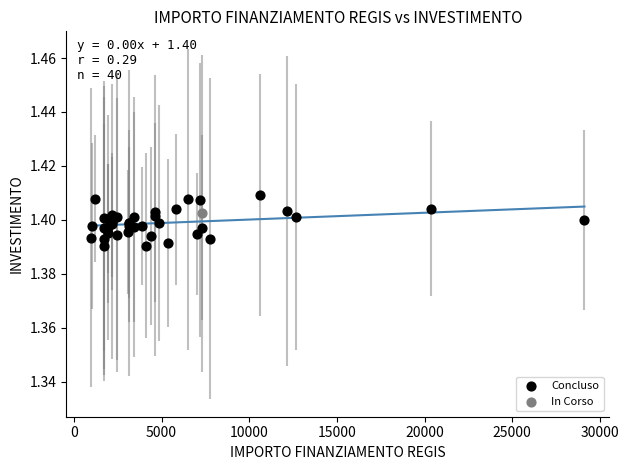

What are all the series names shown in the legend?

Concluso, In Corso